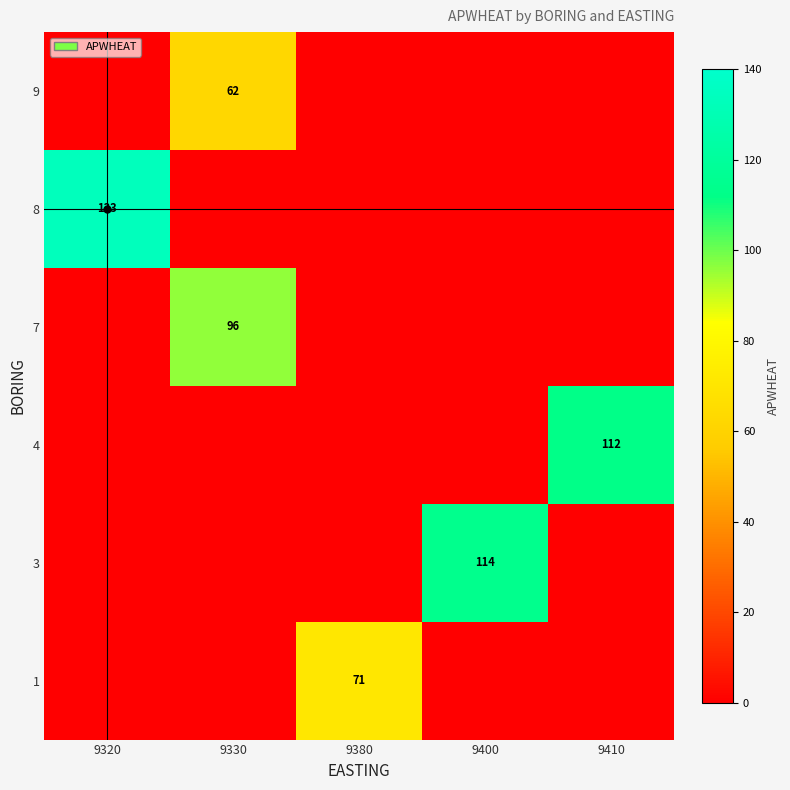

What is the difference between the highest and lowest values at 9330?

96